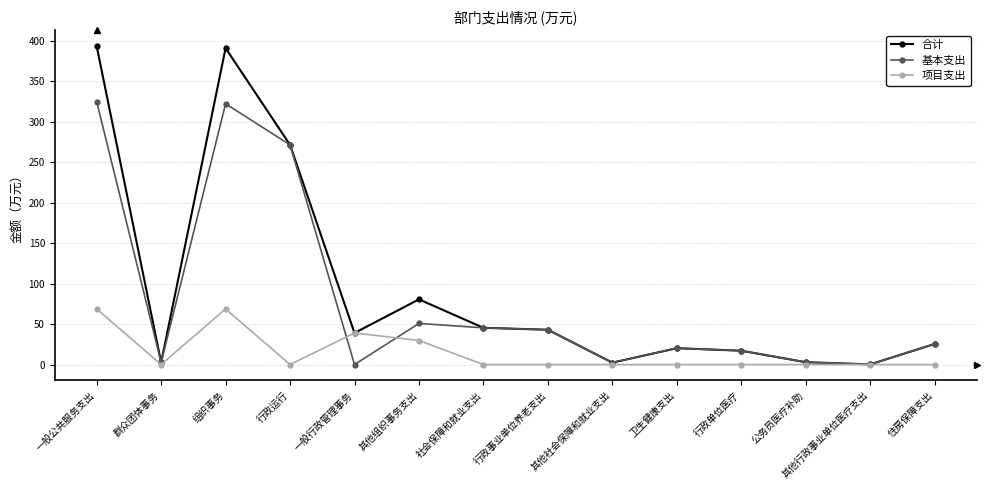

What is the label of the 12th point from the right?

组织事务